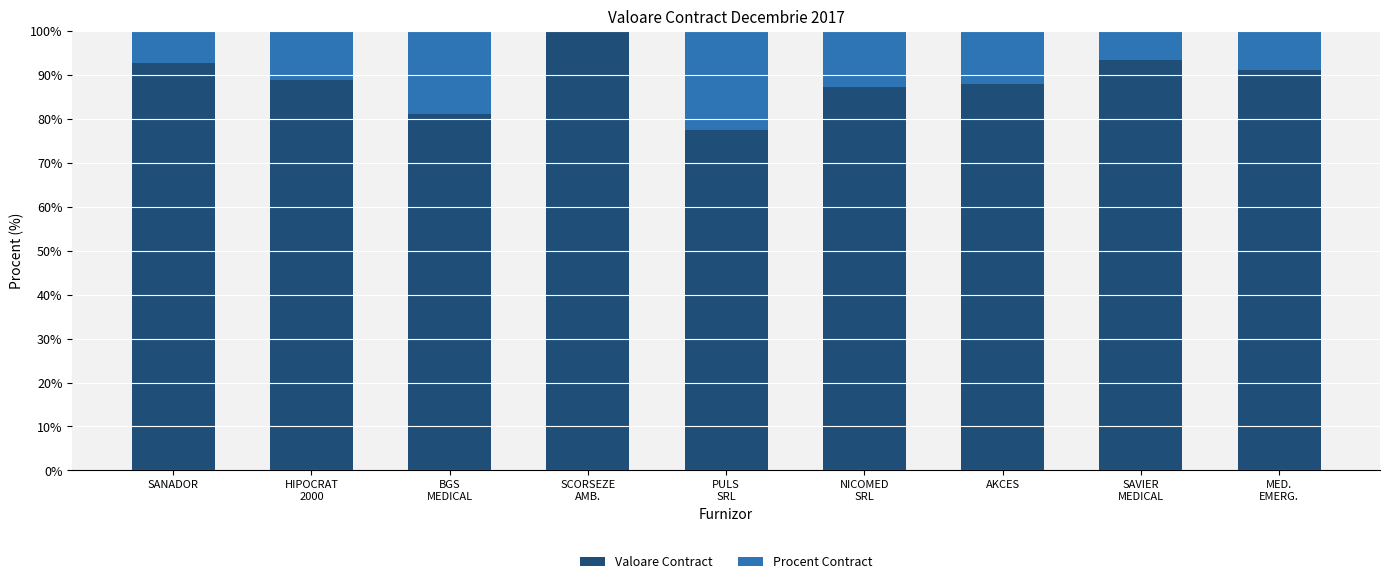

The value of Valoare Contract at SANADOR is 55.3. True or false?

False